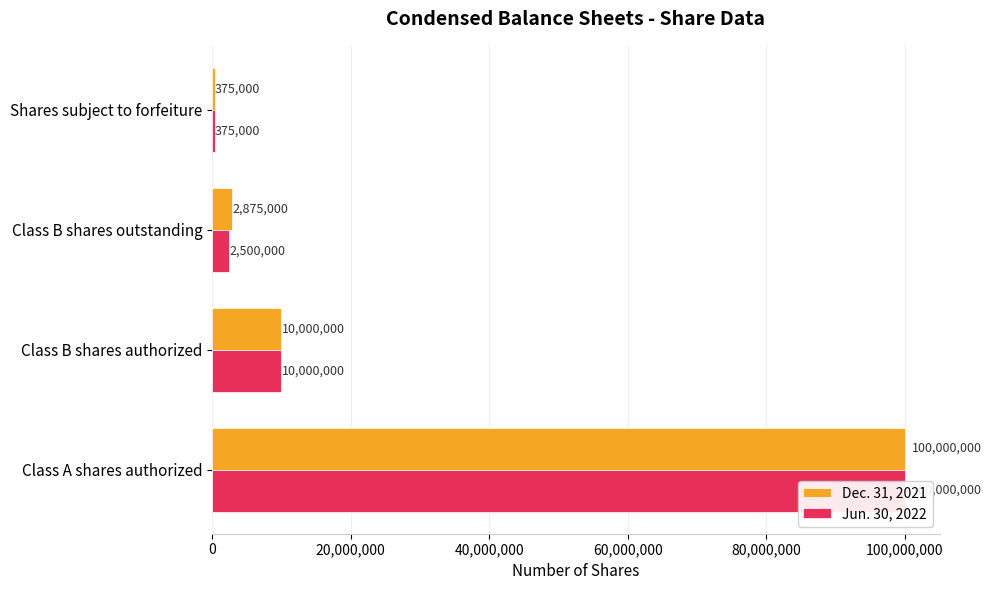

At how many categories does at least one series exceed 62650402?

1